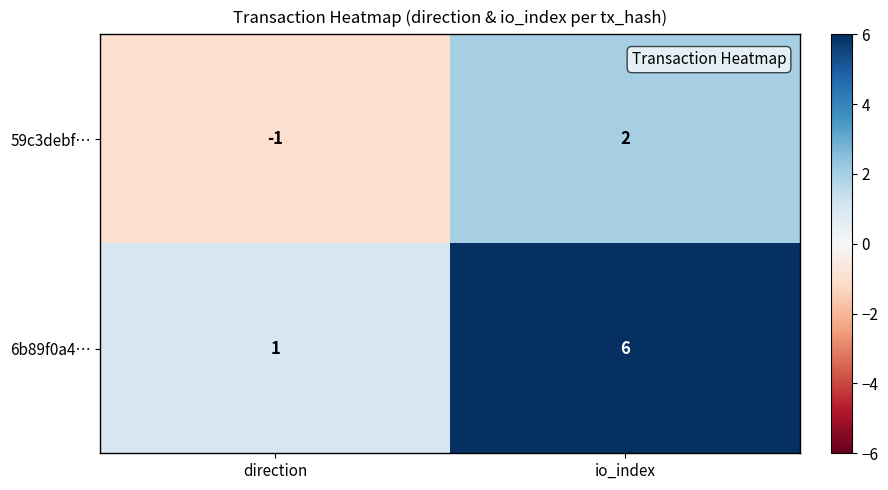

How many values in 59c3debf… are above zero?

1